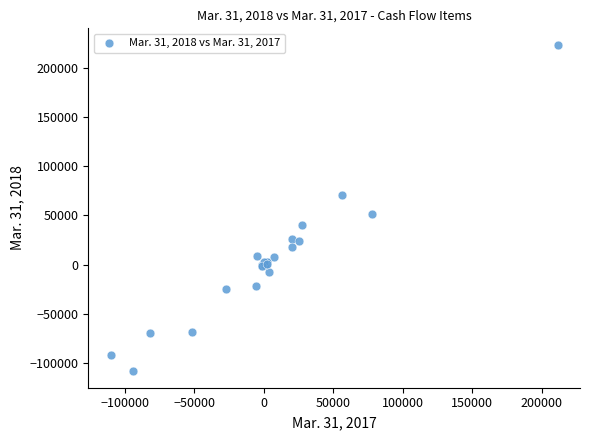

What Y value in the scatter plot is closest to 57521?

51122